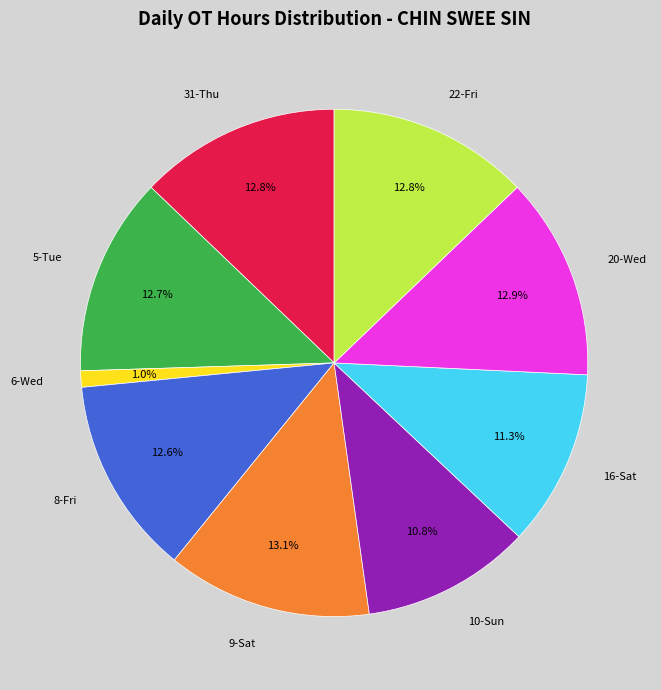

How many slices are in this pie chart?

9